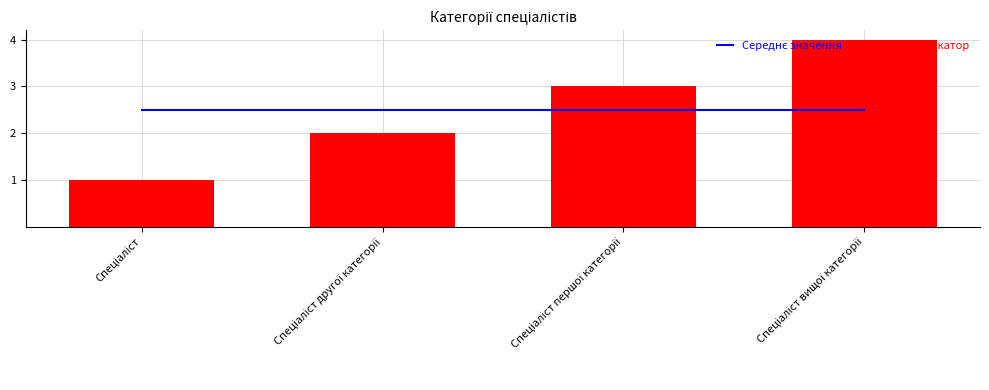

What is the minimum value shown in the chart?

1.0